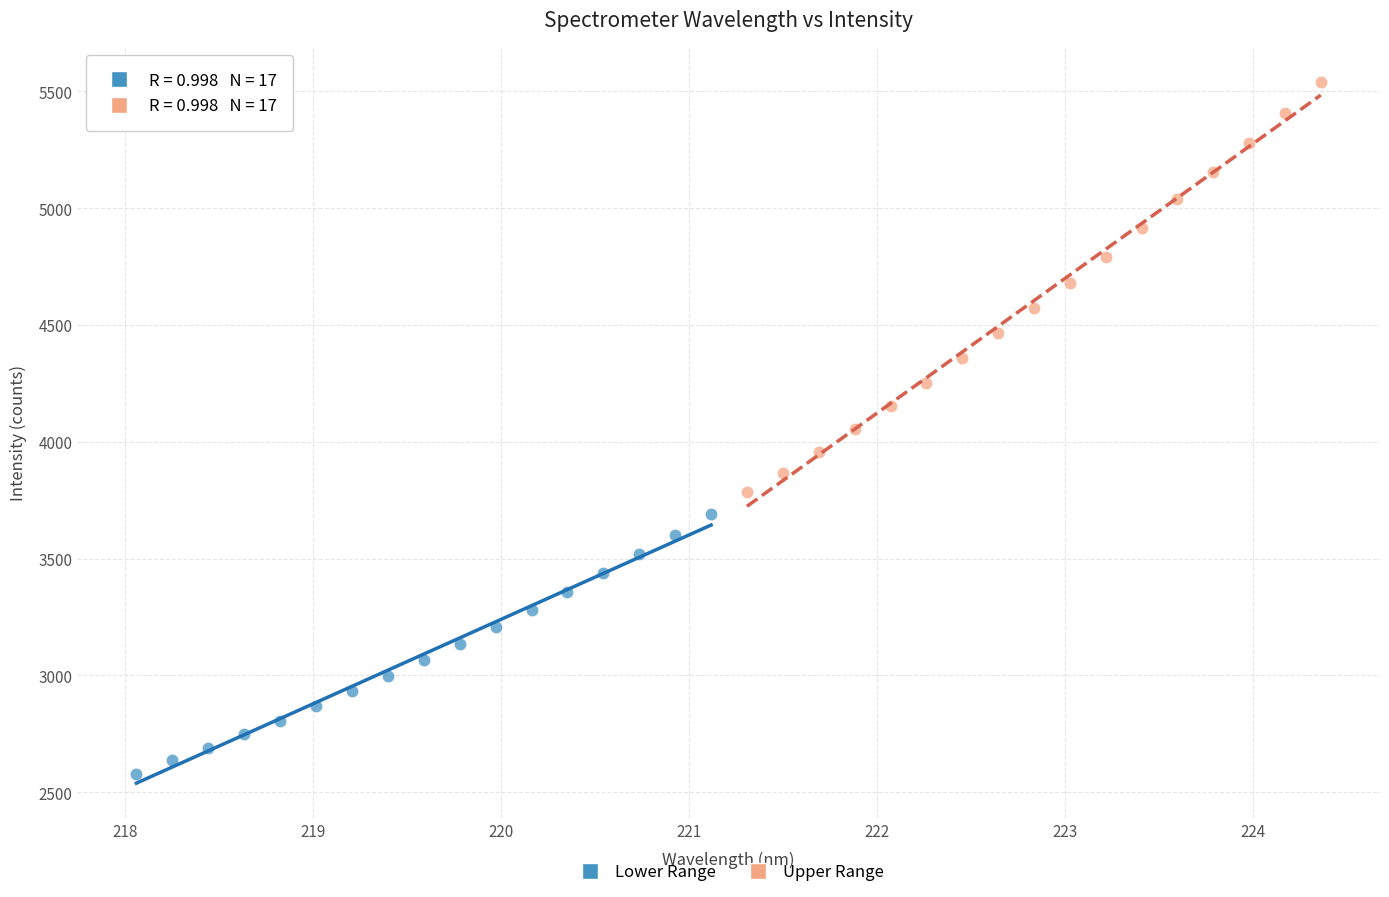

Which series contains the lowest Y value?

Lower Range